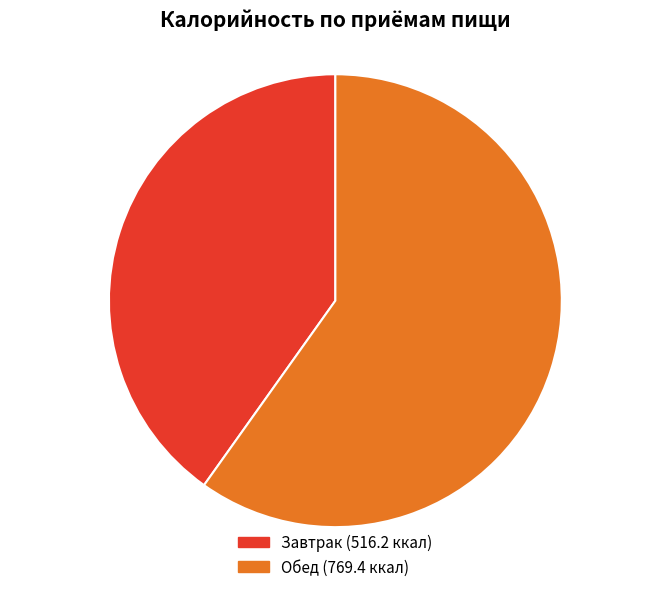

Is the sum of Обед and Завтрак greater than half?

Yes